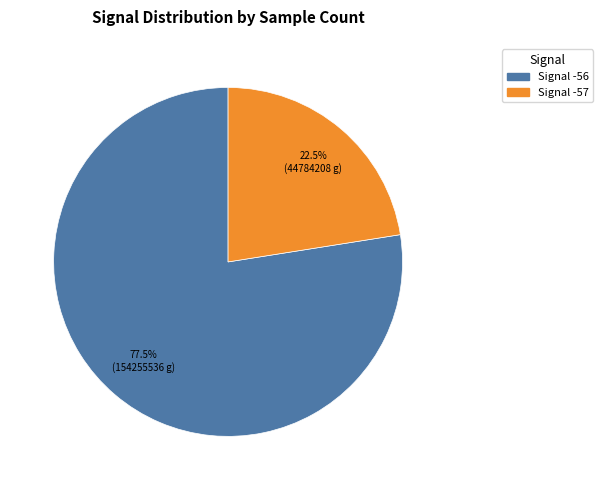

Is there a majority slice in this chart?

Yes